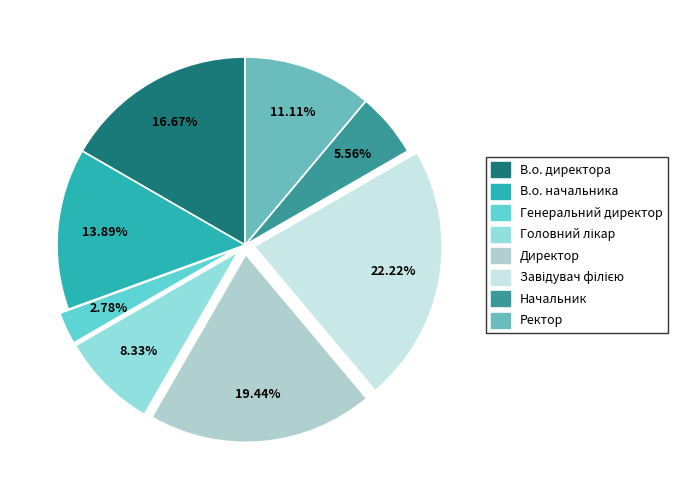

Is it true that Генеральний директор is 16% of the pie?

False